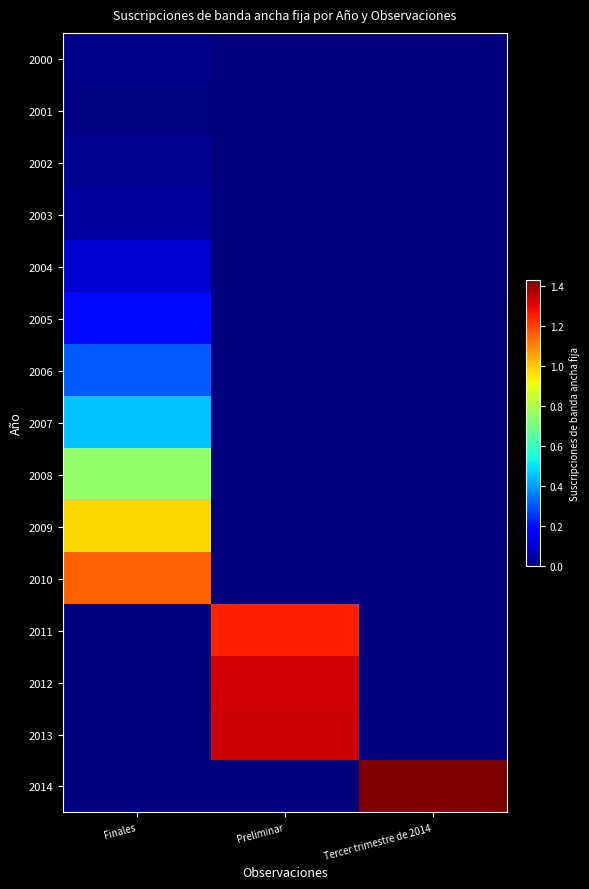

Which label corresponds to the largest value in the chart?

Tercer trimestre de 2014